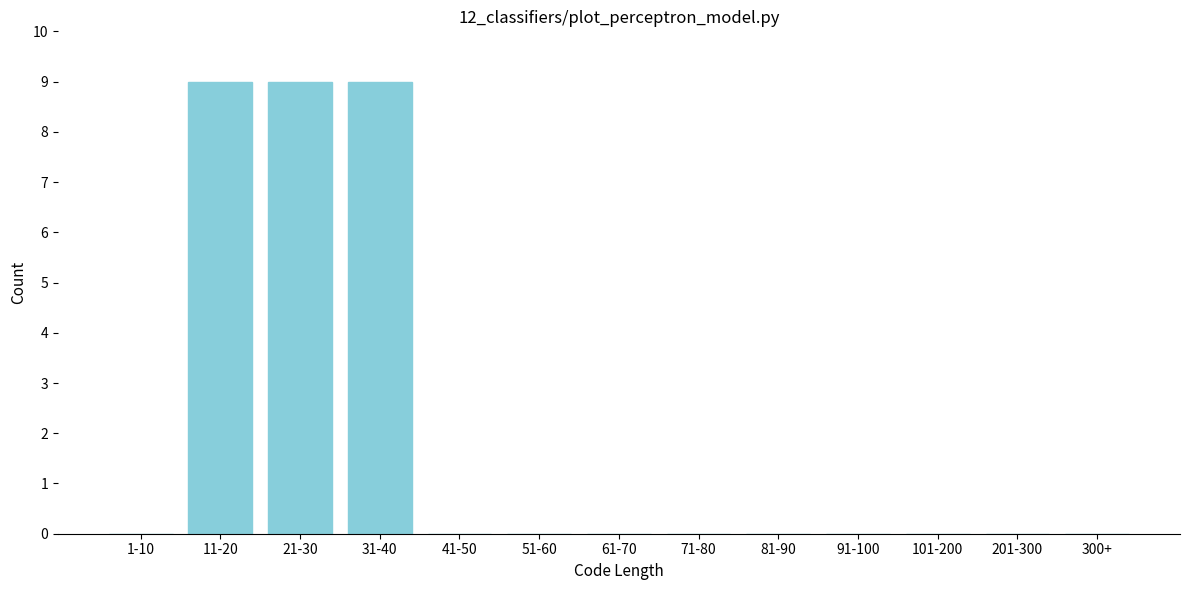

Reading left to right, what are all the values shown in this chart?

1-10=0	11-20=9	21-30=9	31-40=9	41-50=0	51-60=0	61-70=0	71-80=0	81-90=0	91-100=0	101-200=0	201-300=0	300+=0